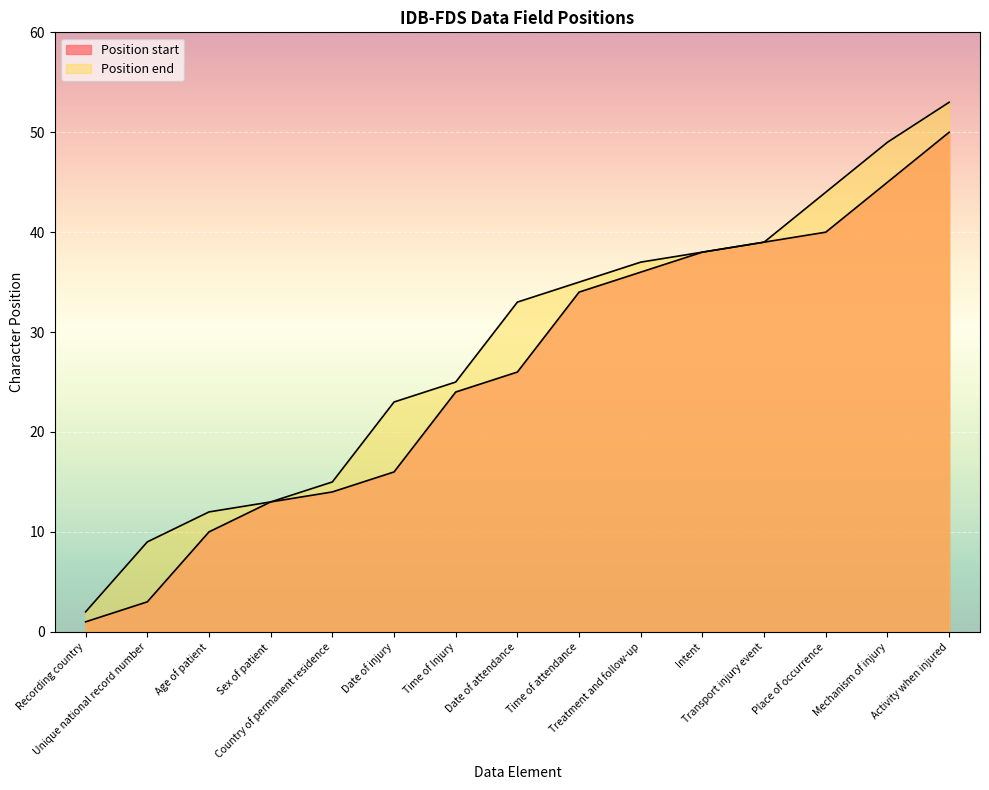

What is the difference between the highest and lowest values at Time of Injury?

1